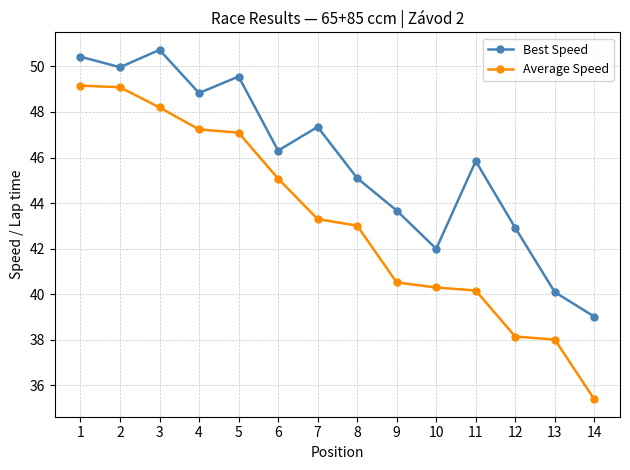

What is the maximum value shown in the chart?

50.7